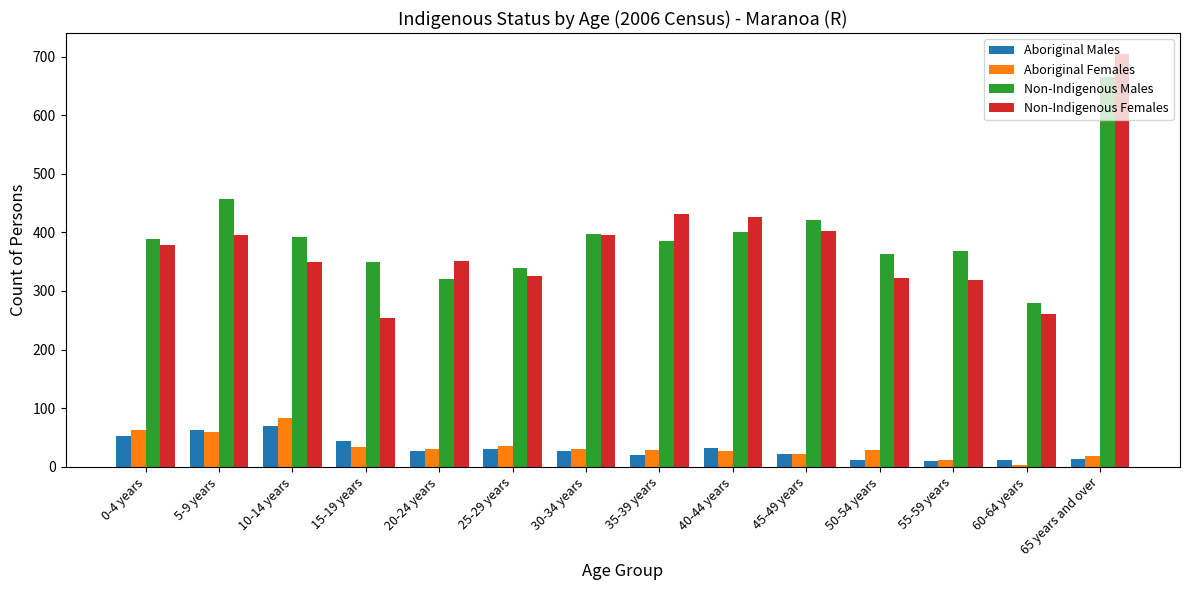

What is the total value across all series at 10-14 years?

895